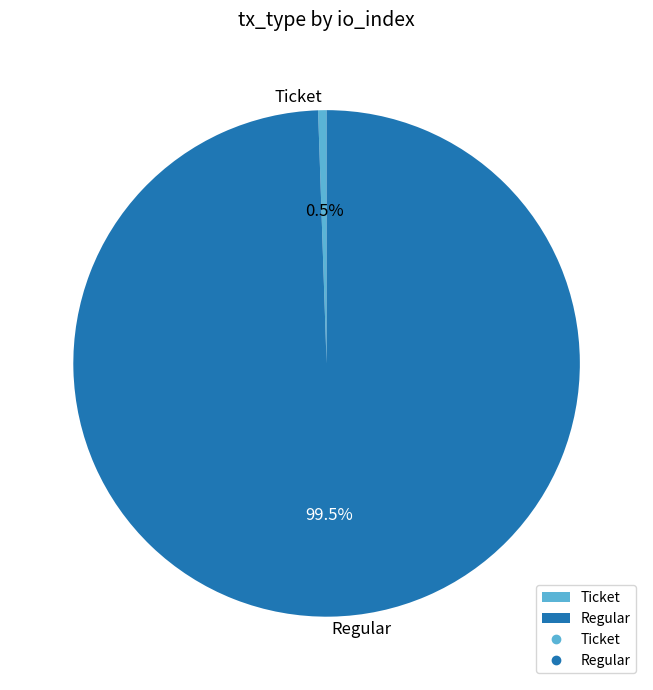

Does any single category account for the majority?

Yes